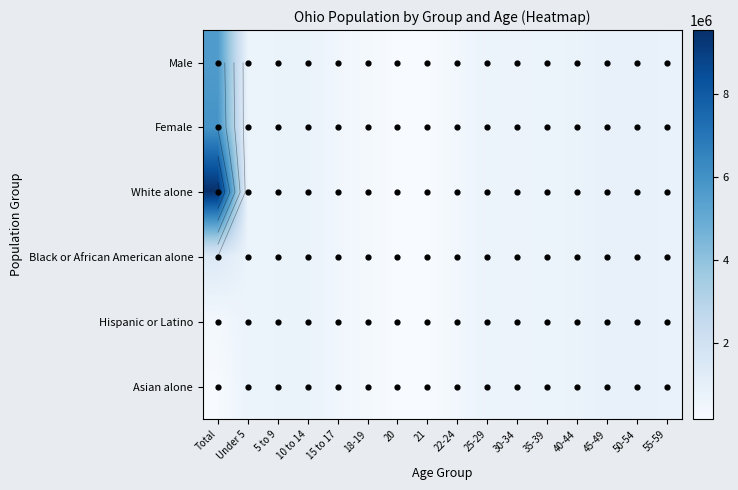

What is the sum of the Female values at 22-24 and 50-54?

1329142